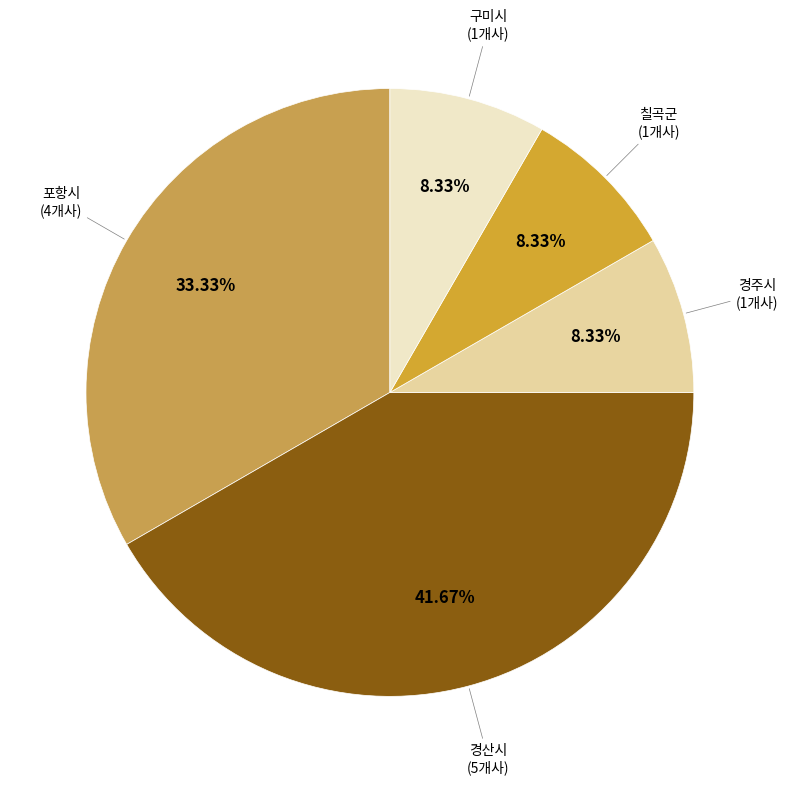

Is there a majority slice in this chart?

No